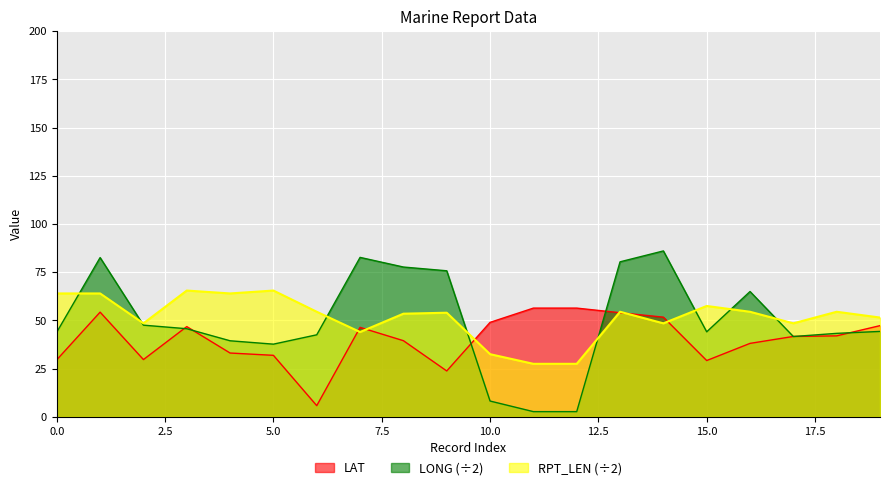

How many lines are shown in the chart?

3